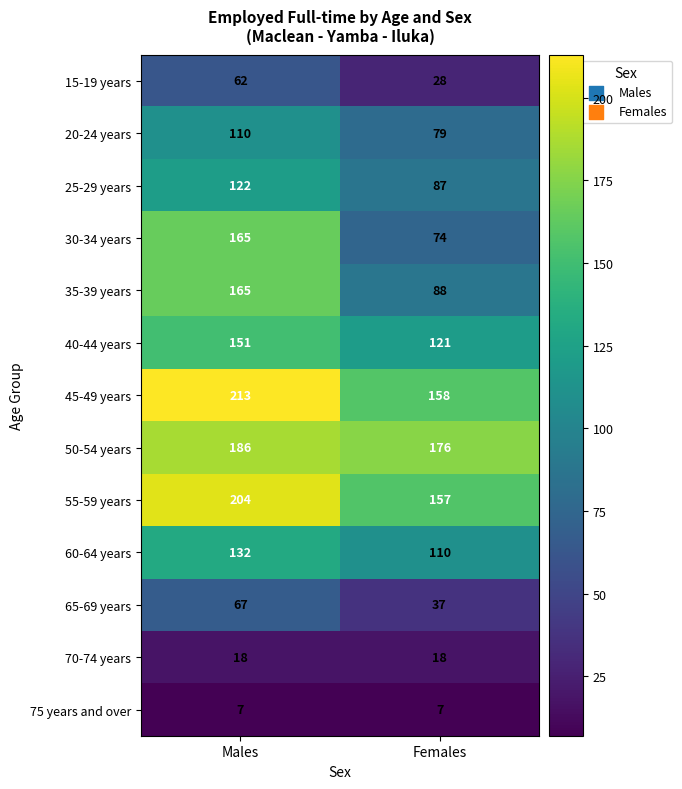

What is the difference between the highest and lowest values at Females?

169